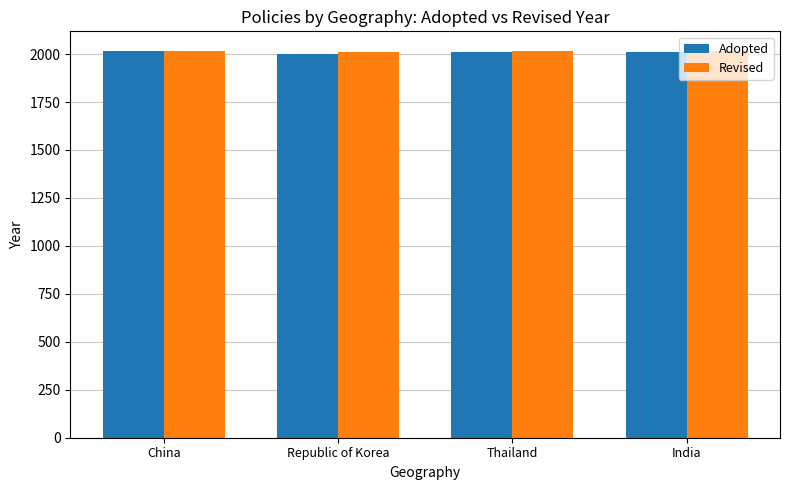

What is the label of the 1st bar from the right?

India